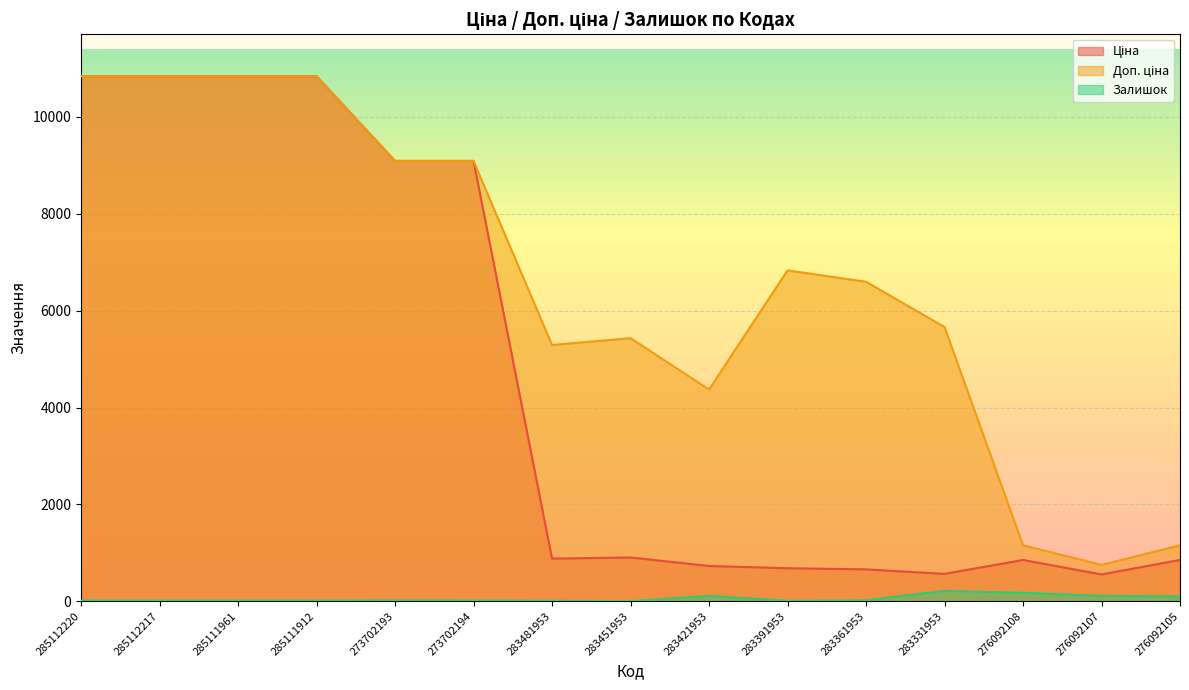

True or false: Ціна has more than 0 interior local peaks.

True